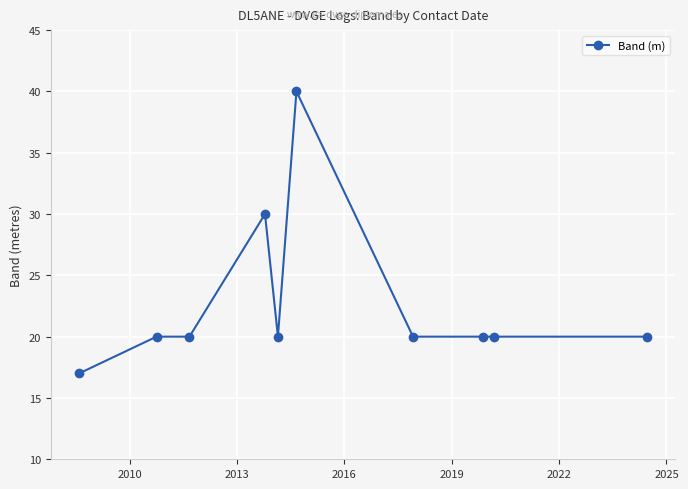

What is the smallest value displayed?

17